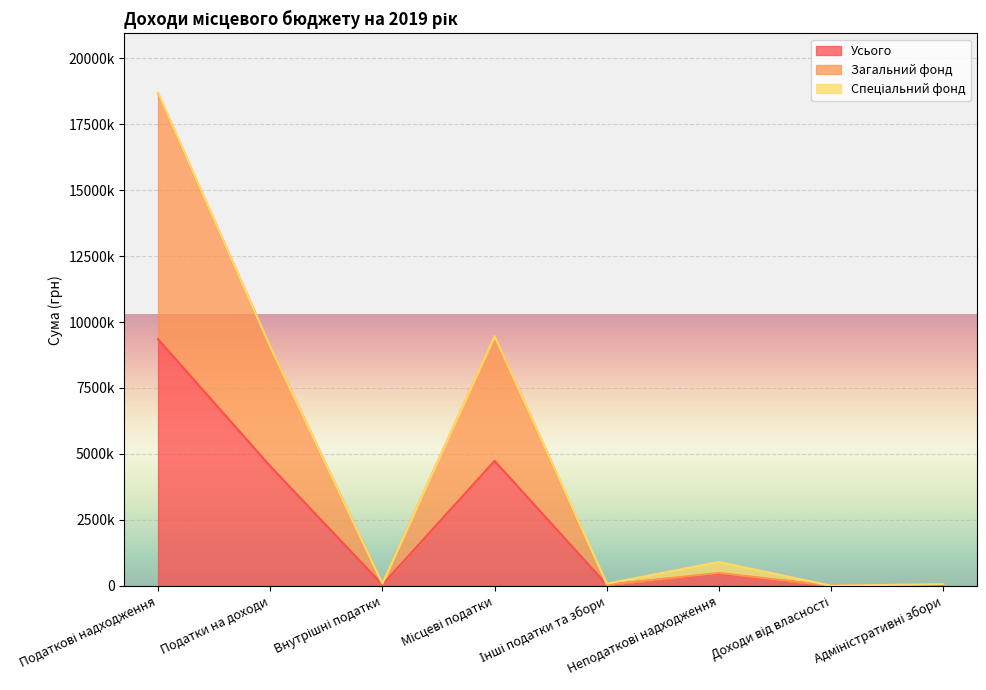

True or false: Загальний фонд and Усього intersect in this chart.

False